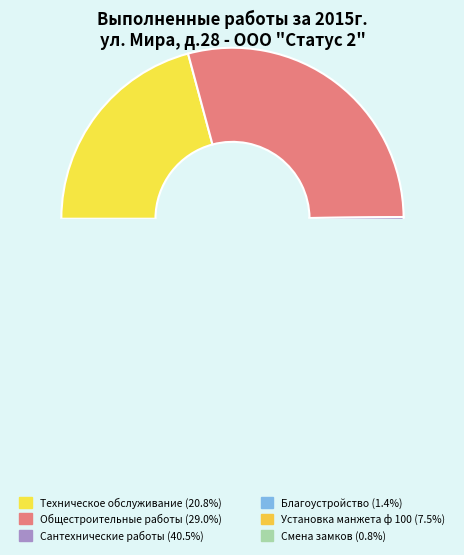

Is it true that Техническое обслуживание is 27% of the pie?

False